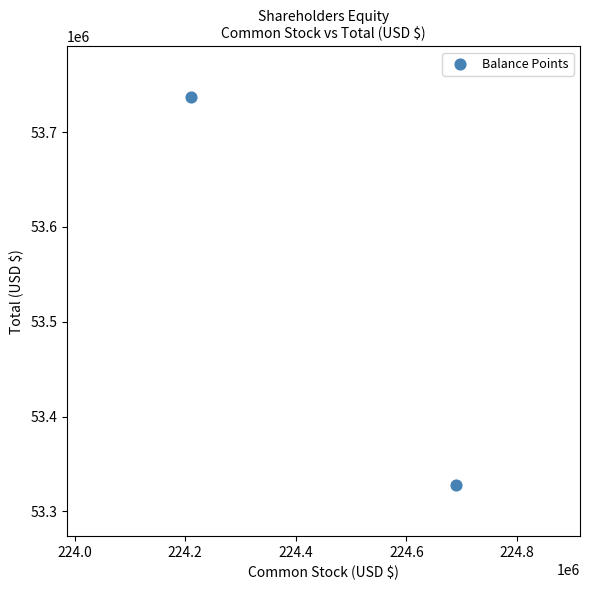

What is the average X value?

224449786